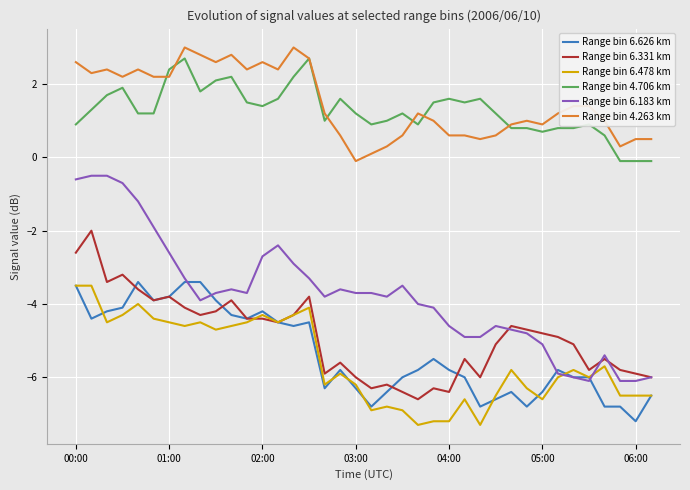

What are all the series names shown in the legend?

Range bin 6.626 km, Range bin 6.331 km, Range bin 6.478 km, Range bin 4.706 km, Range bin 6.183 km, Range bin 4.263 km